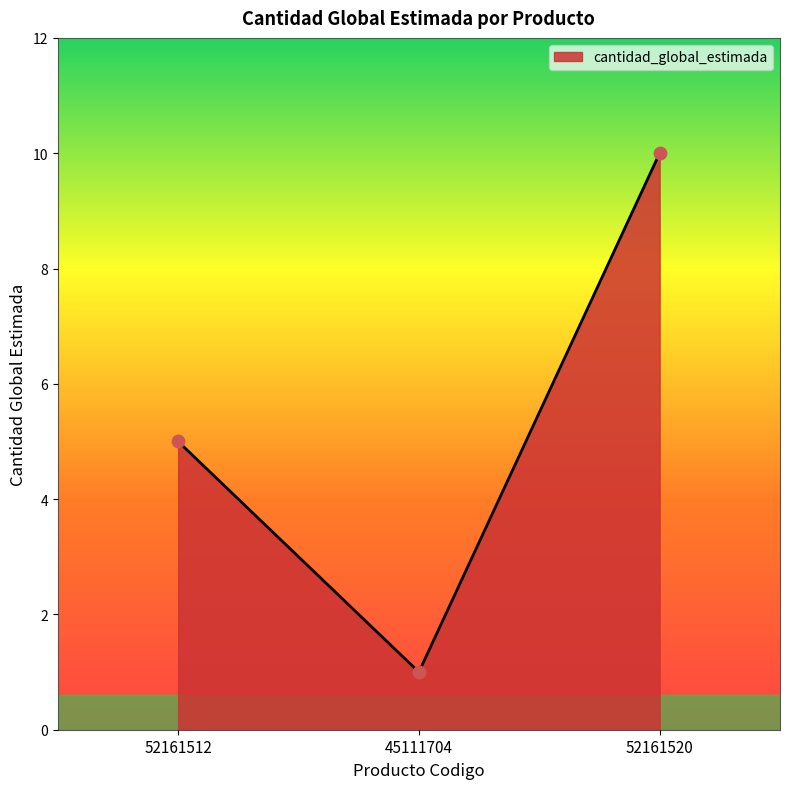

What is the change in value from 45111704 to 52161520?

+9